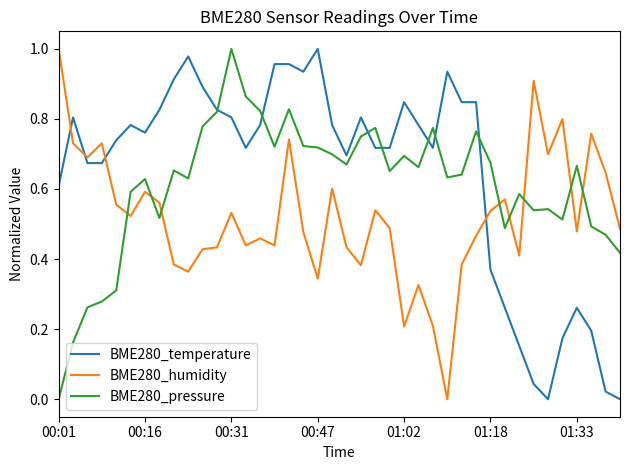

Rank the series by their average value, from highest to lowest.

BME280_temperature, BME280_pressure, BME280_humidity